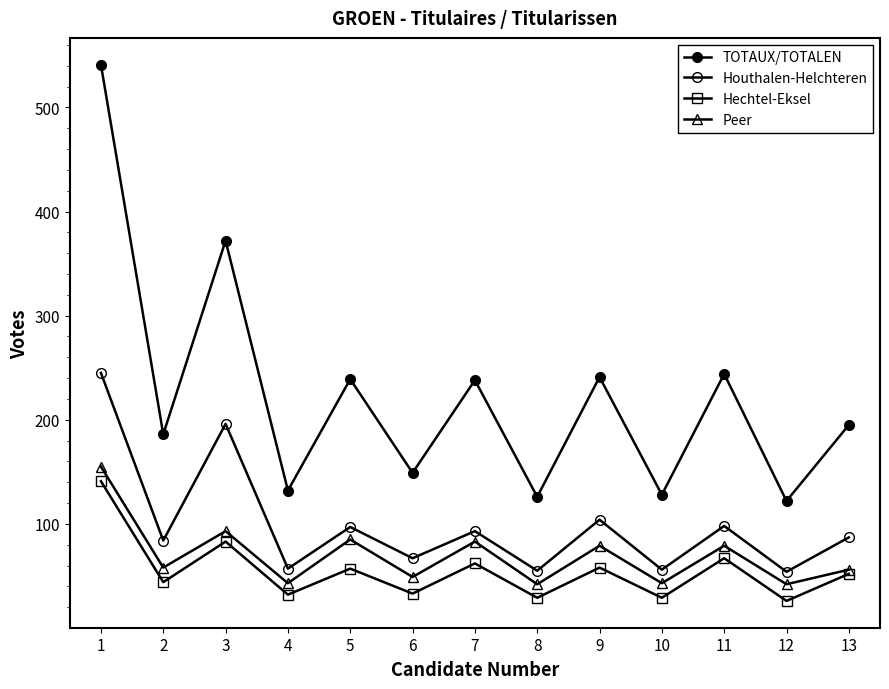

Does the chart have visible grid lines?

No